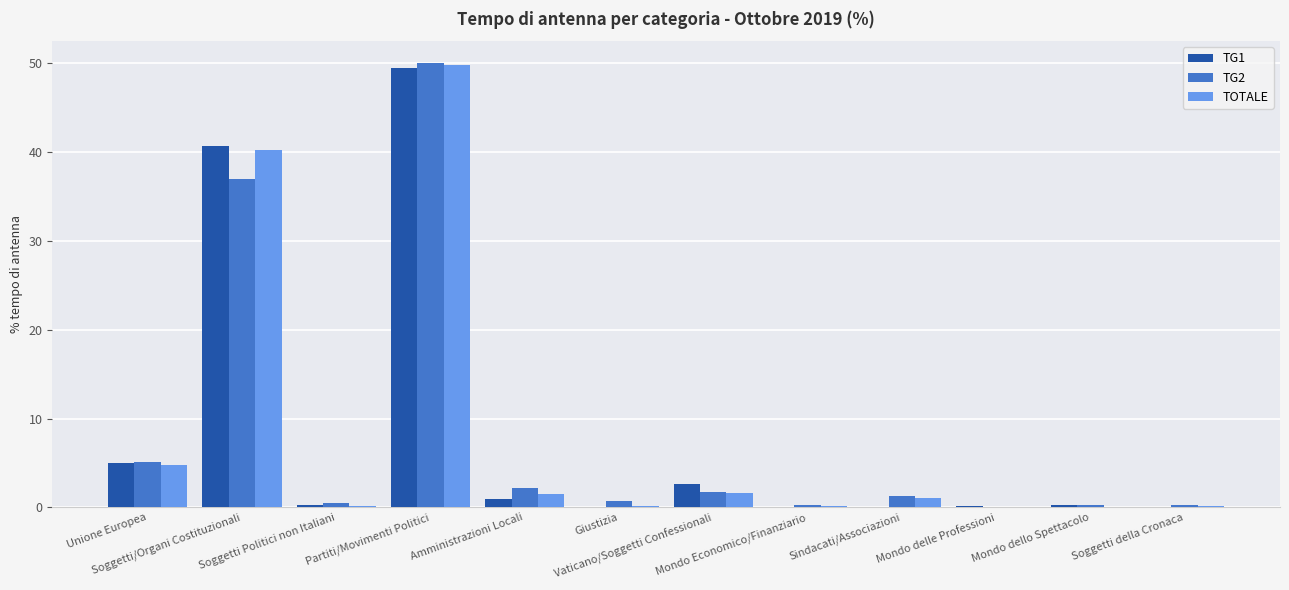

What is the total value across all series at Vaticano/Soggetti Confessionali?

6.0